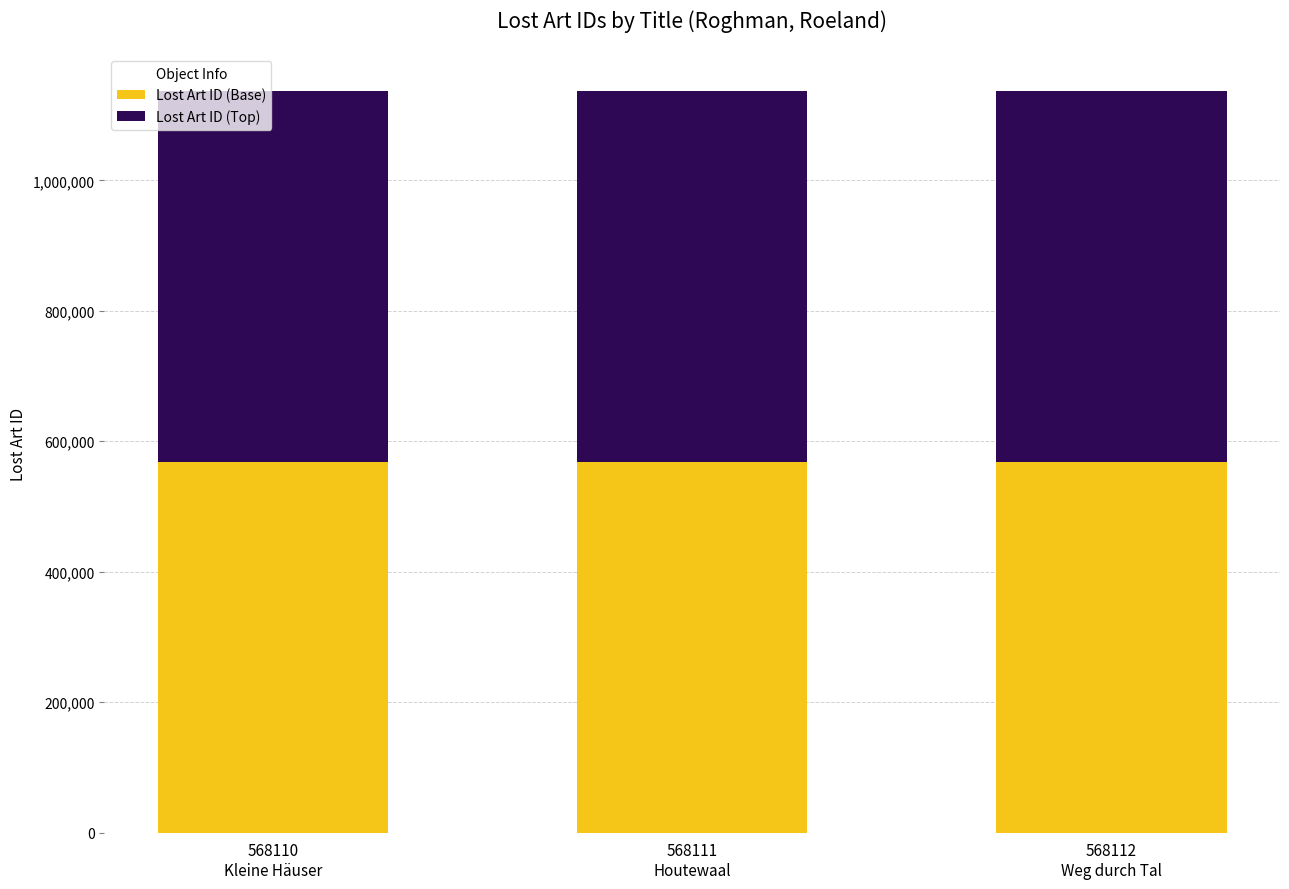

What is the average value of the Lost Art ID (Base) series?

568111